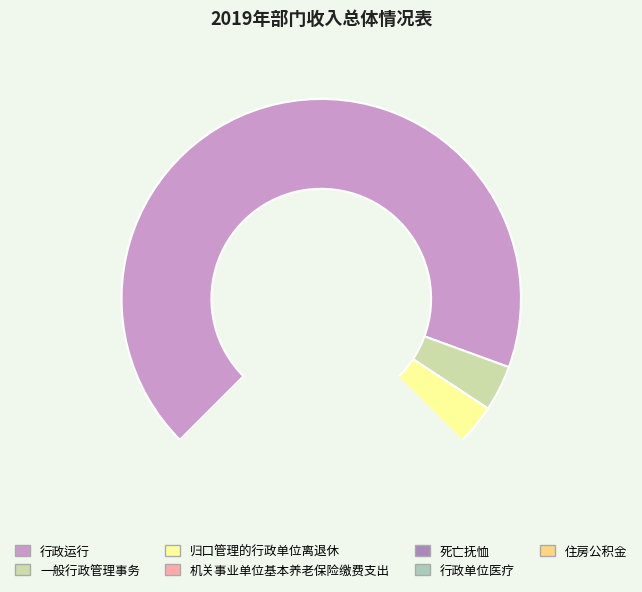

Which category has the smallest portion of the pie?

死亡抚恤